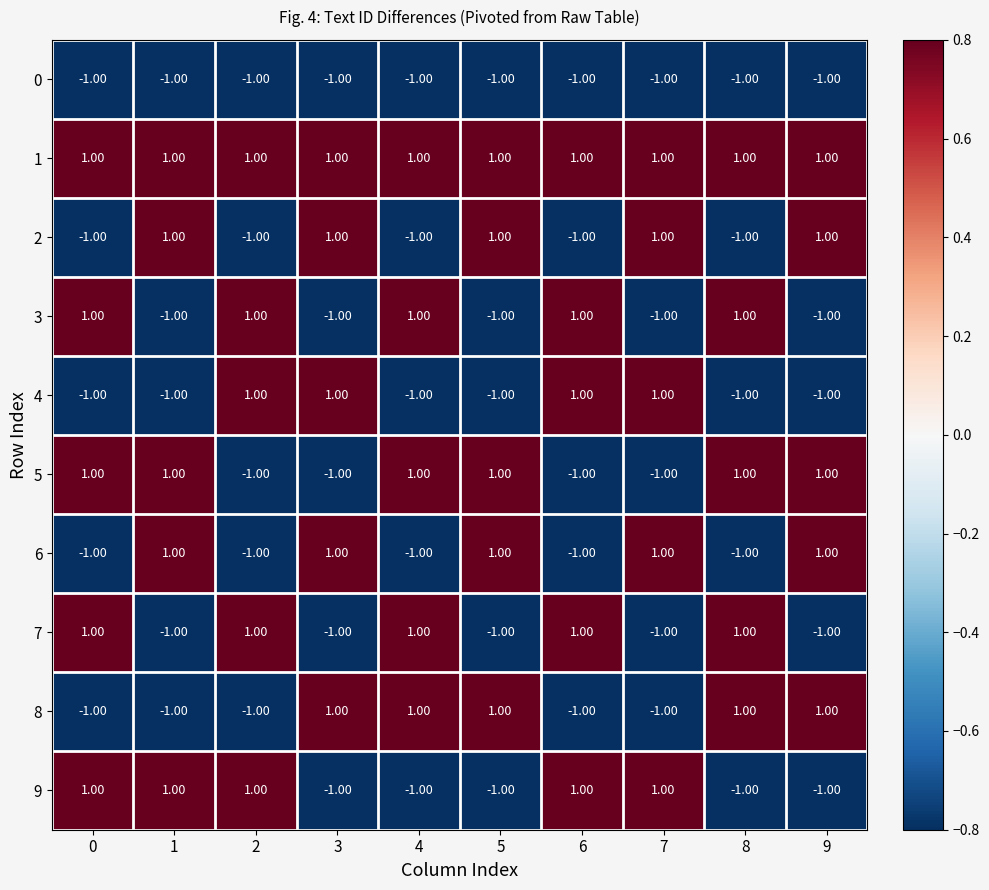

At how many categories does at least one series exceed 0?

10